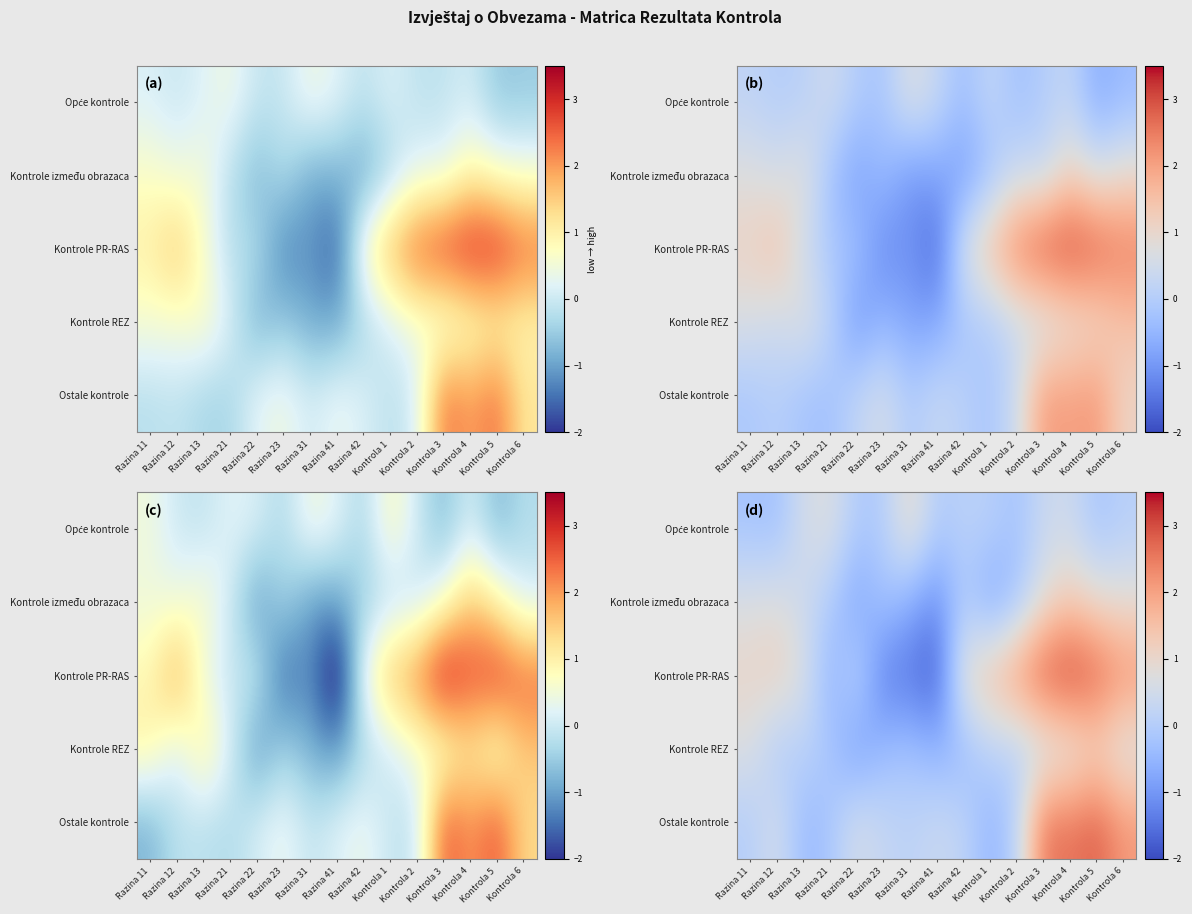

How many values in Opće kontrole are above zero?

8